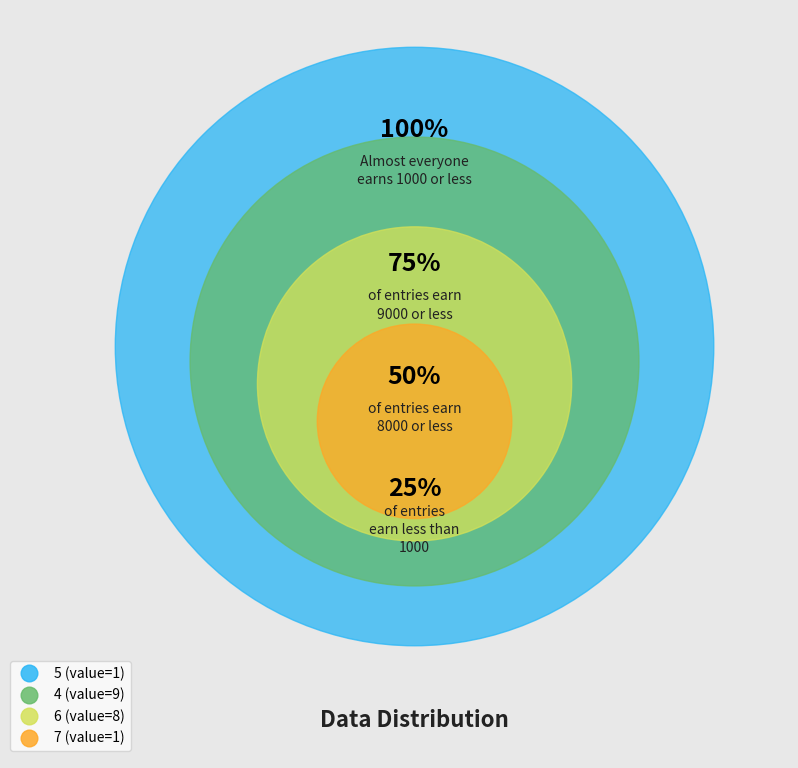

Which slice is the smallest?

5